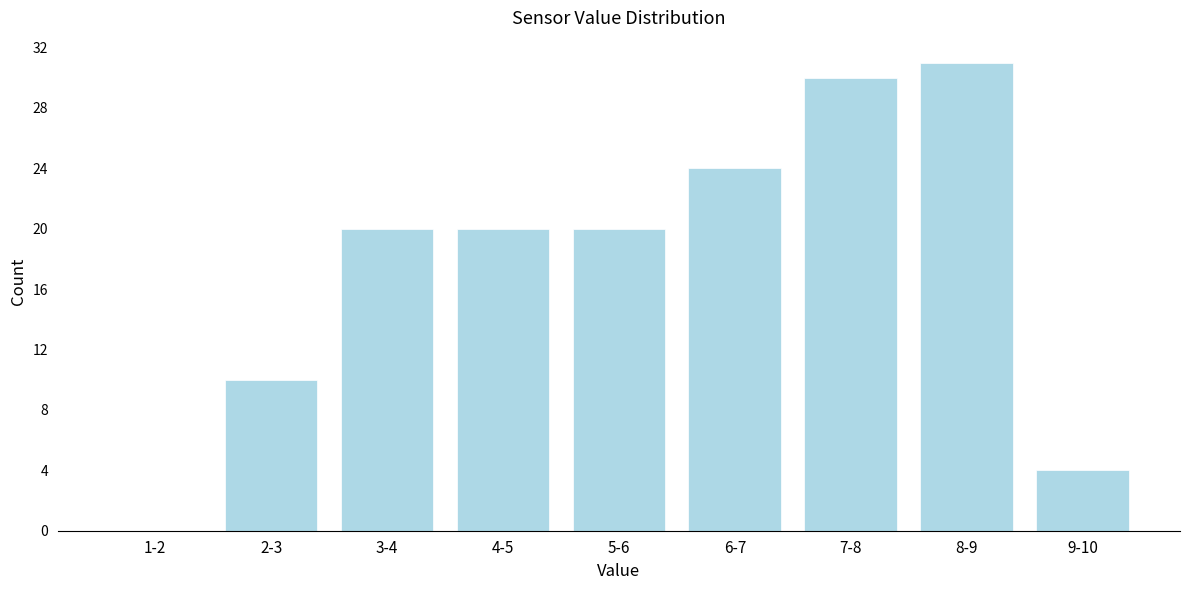

Reading left to right, what are all the values shown in this chart?

1-2=0	2-3=10	3-4=20	4-5=20	5-6=20	6-7=24	7-8=30	8-9=31	9-10=4